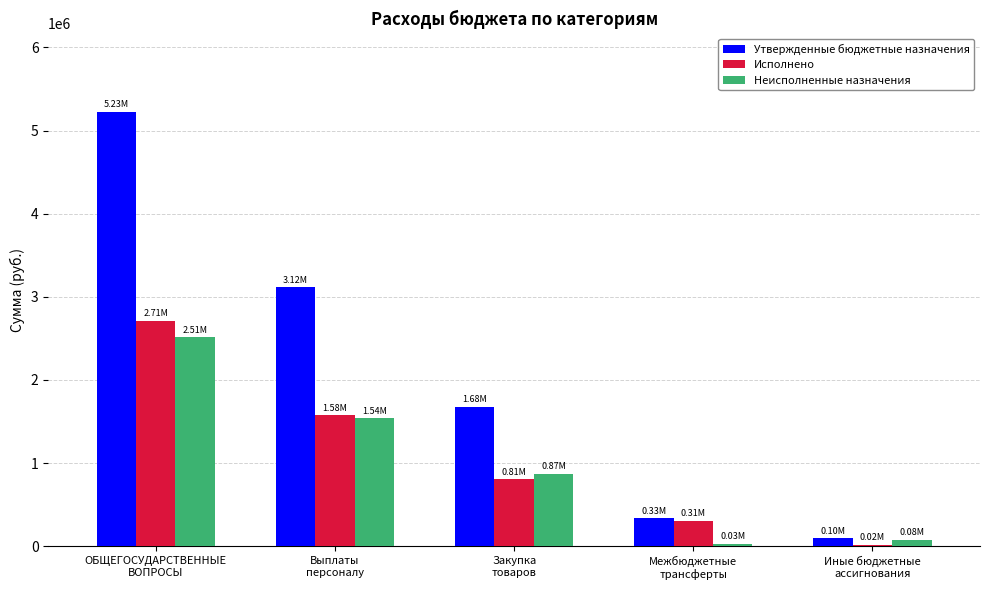

Which series has the largest range (max minus min)?

Утвержденные бюджетные назначения